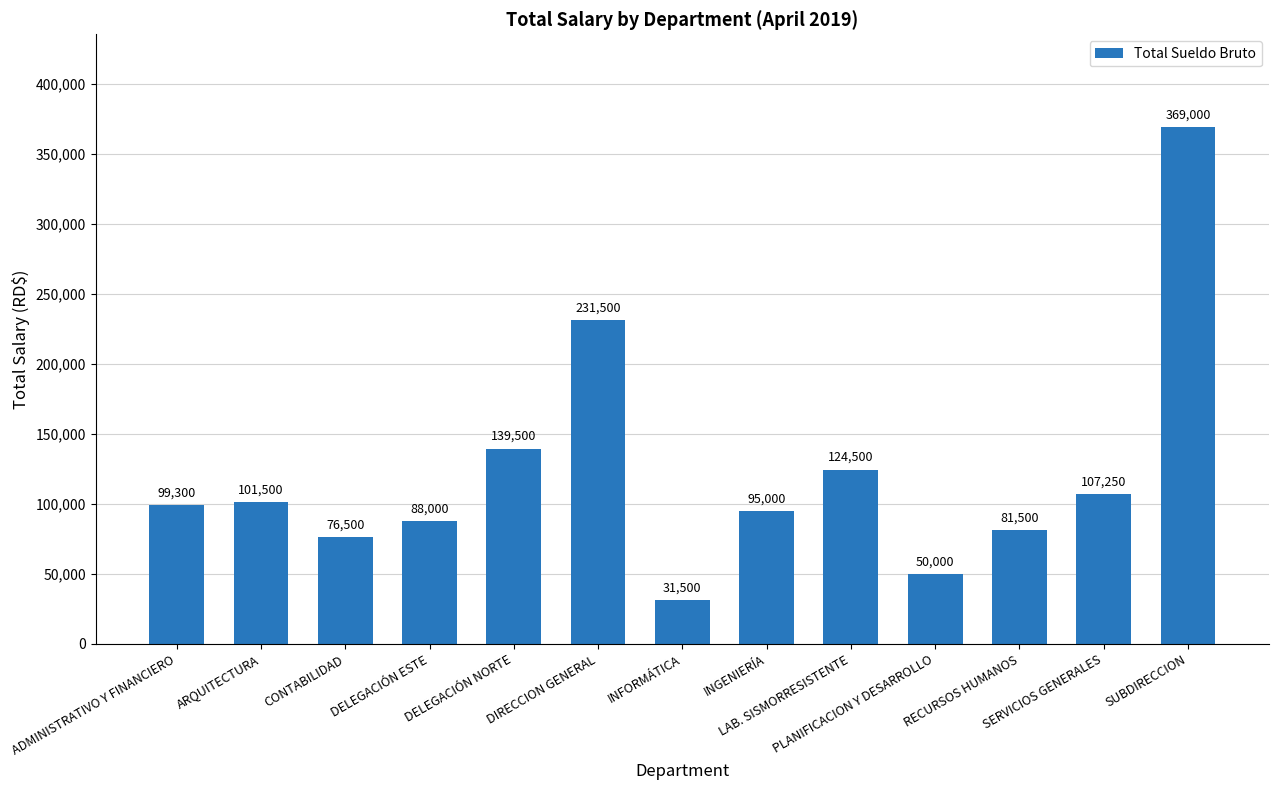

Reading left to right, what are all the values shown in this chart?

99300	101500	76500	88000	139500	231500	31500	95000	124500	50000	81500	107250	369000